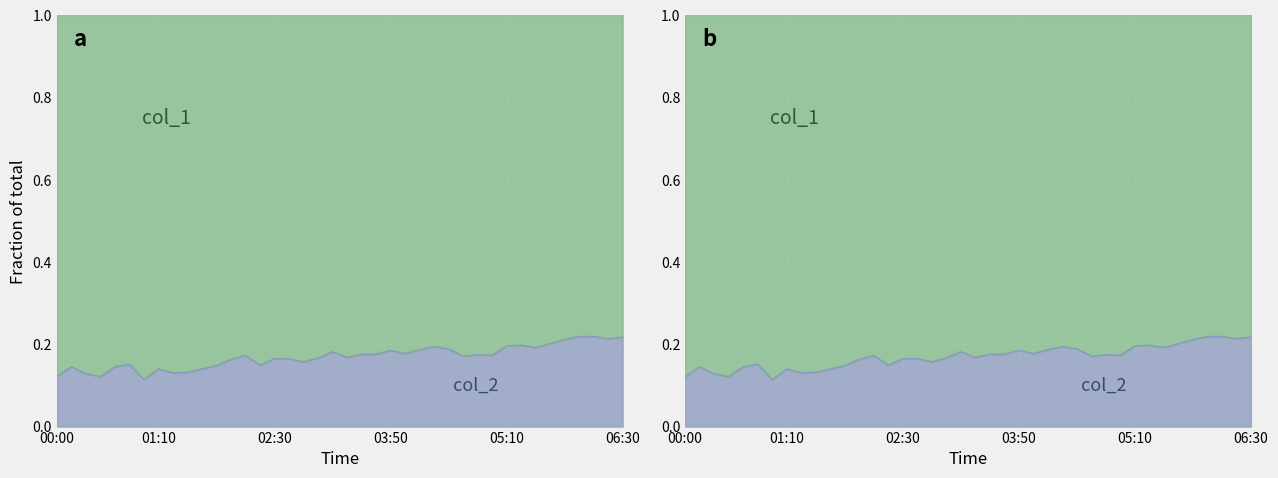

How many values are between 0 and 1?

40